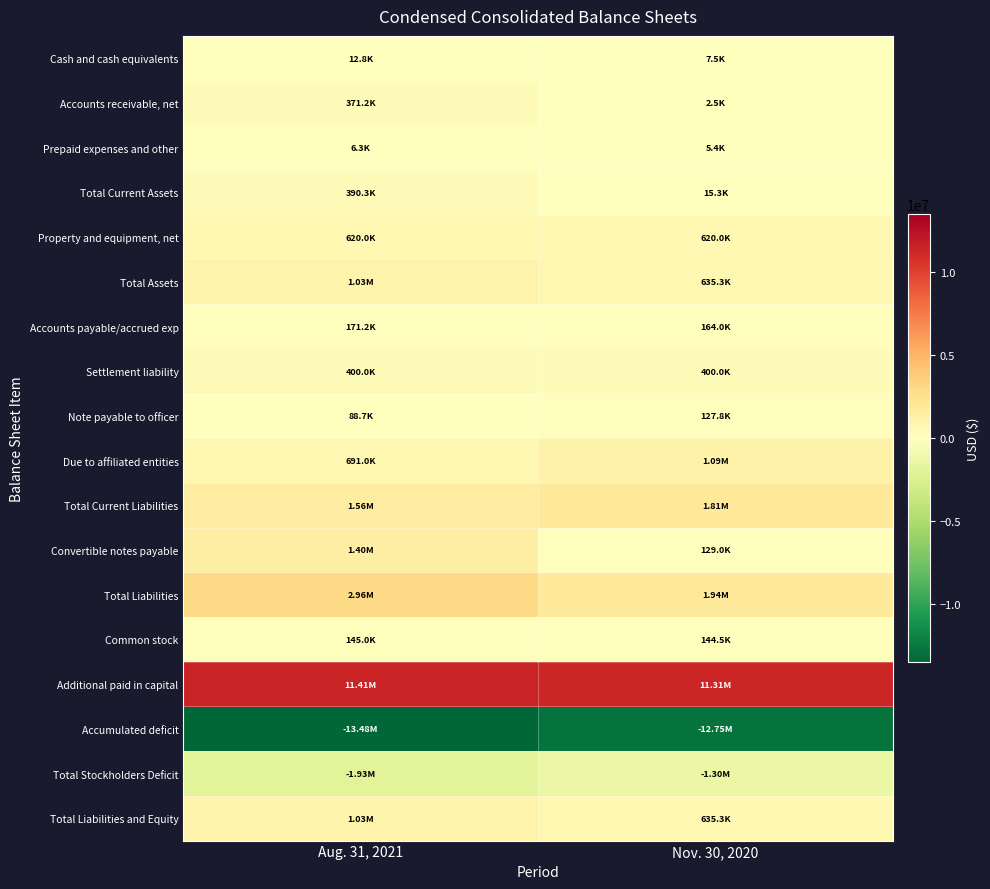

What is the smallest value displayed?

-13480435